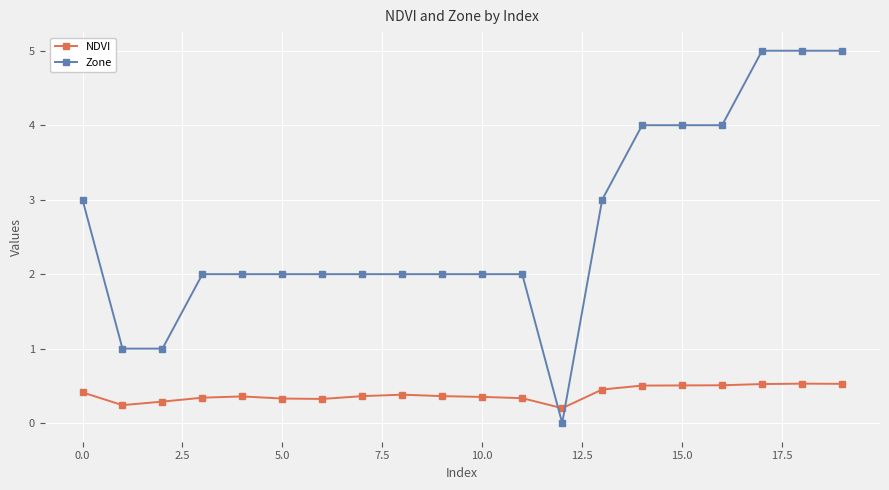

Which series has the widest spread of values?

Zone